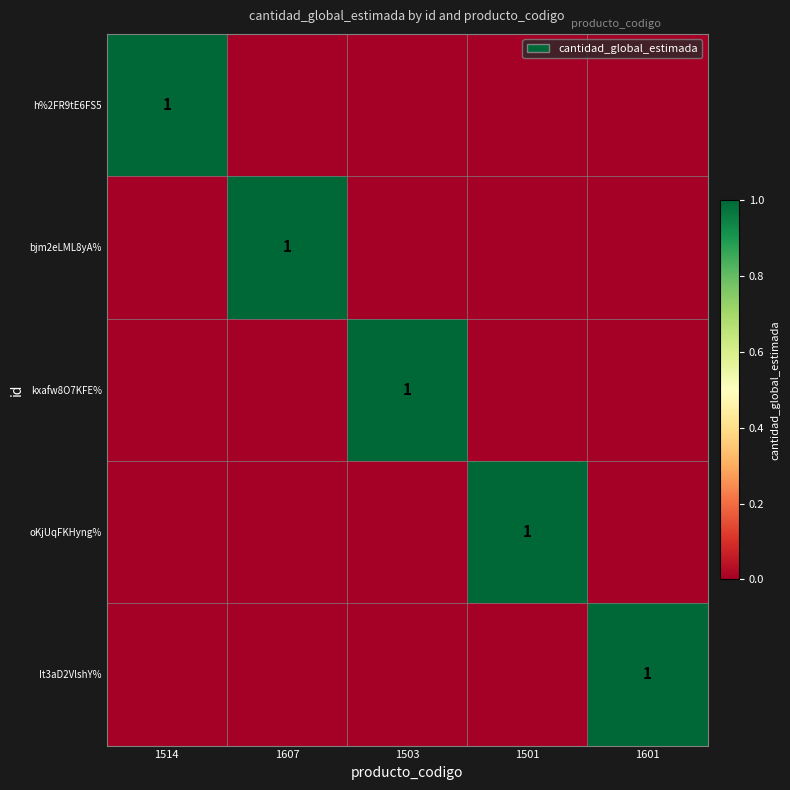

Is it true that h%2FR9tE6FS5 equals 1 at 1514?

True